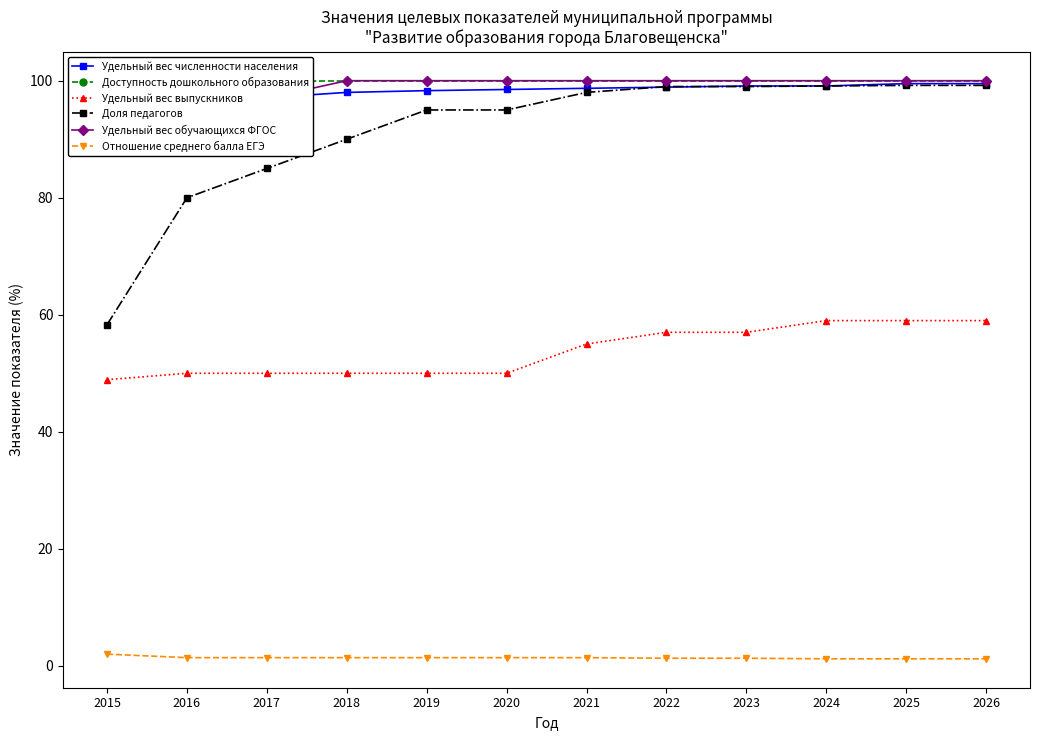

Is it true that Удельный вес выпускников equals 86.4 at 2026?

False